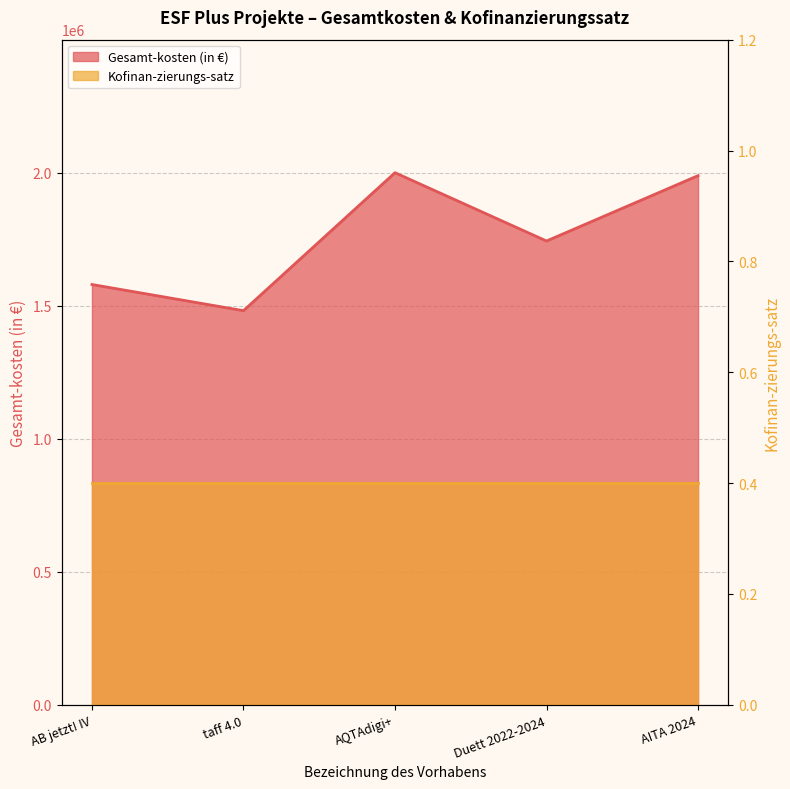

How many data points are less than 1742882?

2